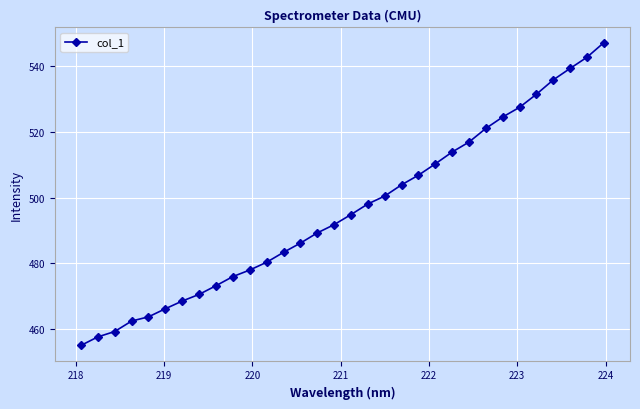

What is the smallest value displayed?

455.0